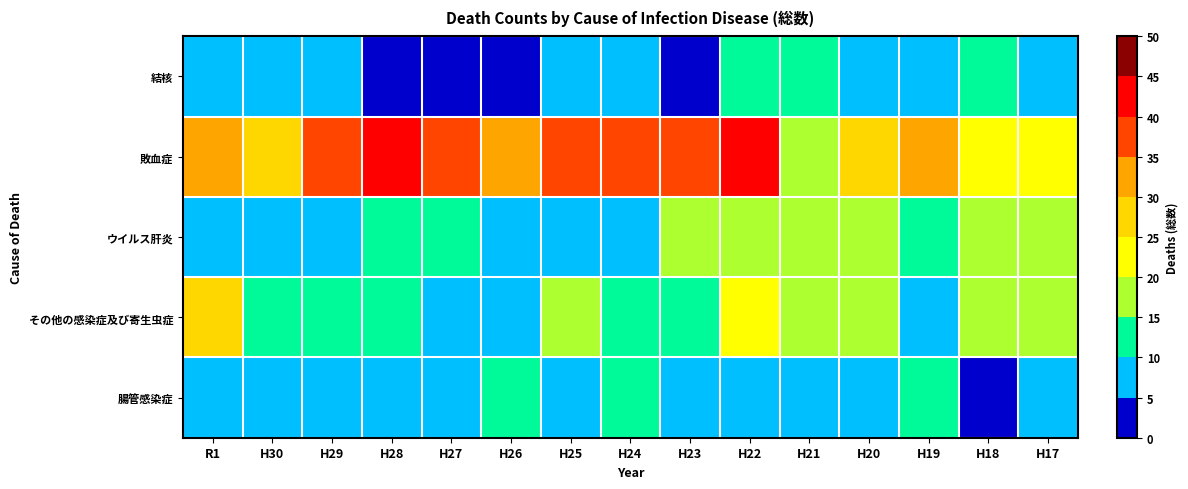

Reading left to right, transcribe all the data shown in this chart.

結核: R1=7	H30=7	H29=7	H28=4	H27=3	H26=4	H25=5	H24=7	H23=4	H22=10	H21=13	H20=9	H19=9	H18=10	H17=7
敗血症: R1=30	H30=25	H29=37	H28=41	H27=37	H26=32	H25=35	H24=35	H23=38	H22=40	H21=19	H20=28	H19=32	H18=24	H17=22
ウイルス肝炎: R1=6	H30=6	H29=7	H28=11	H27=11	H26=7	H25=9	H24=8	H23=17	H22=17	H21=16	H20=16	H19=10	H18=15	H17=19
その他の感染症及び寄生虫症: R1=26	H30=14	H29=14	H28=13	H27=9	H26=7	H25=18	H24=14	H23=14	H22=22	H21=19	H20=15	H19=9	H18=17	H17=15
腸管感染症: R1=5	H30=5	H29=8	H28=7	H27=8	H26=11	H25=6	H24=10	H23=7	H22=9	H21=5	H20=7	H19=10	H18=4	H17=6